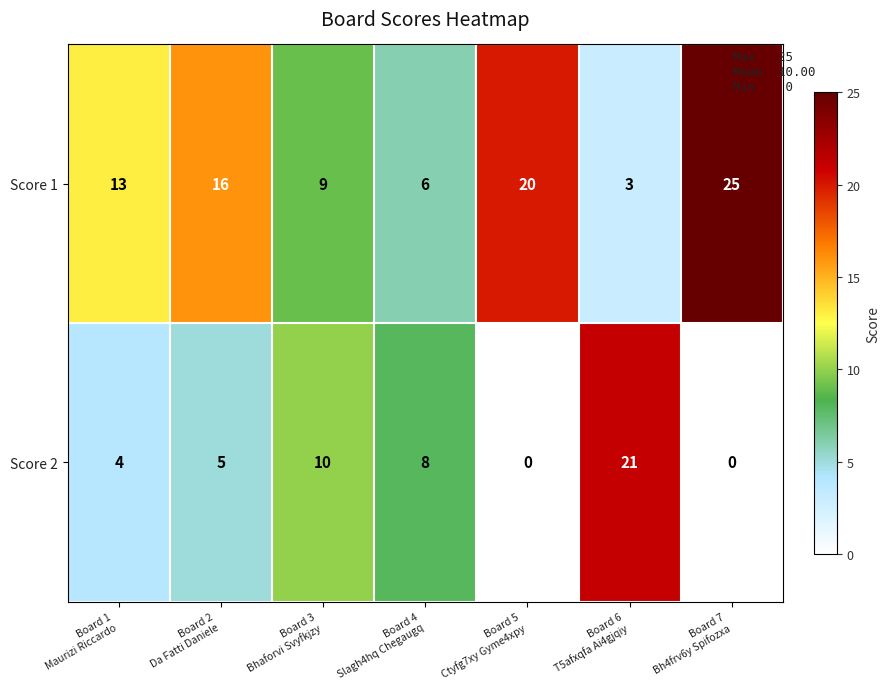

Rank the series by their average value, from lowest to highest.

Score 2, Score 1